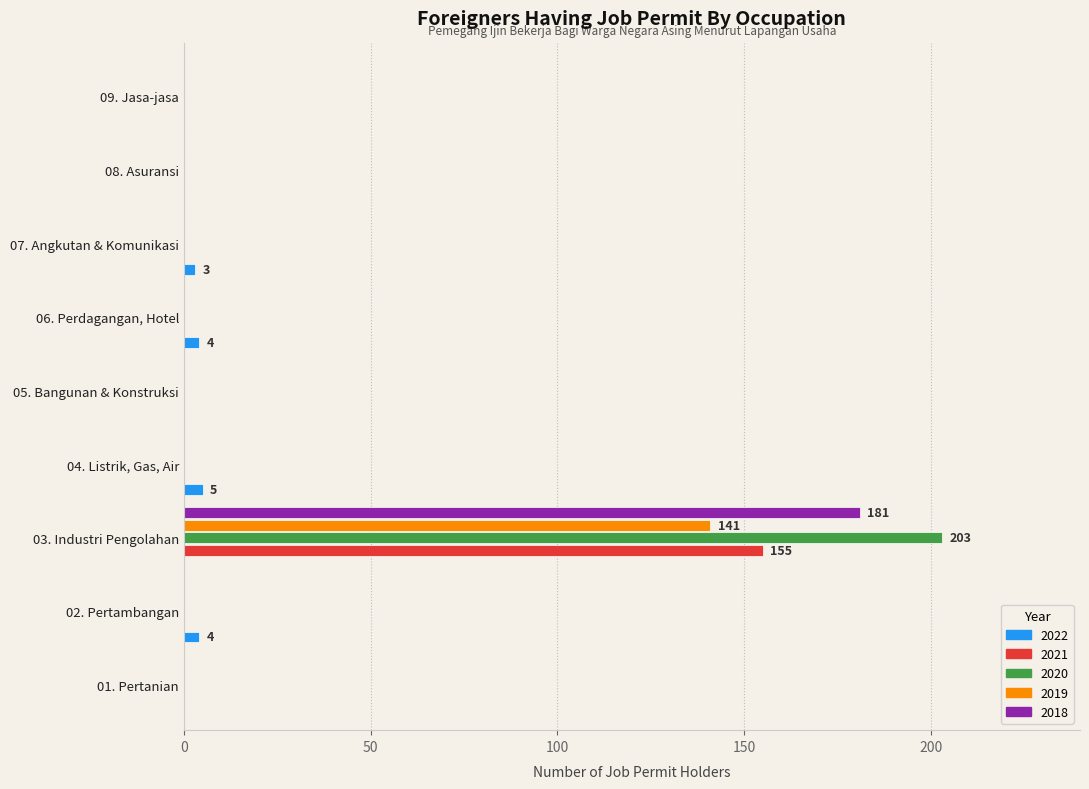

How many data points does each series have?

9